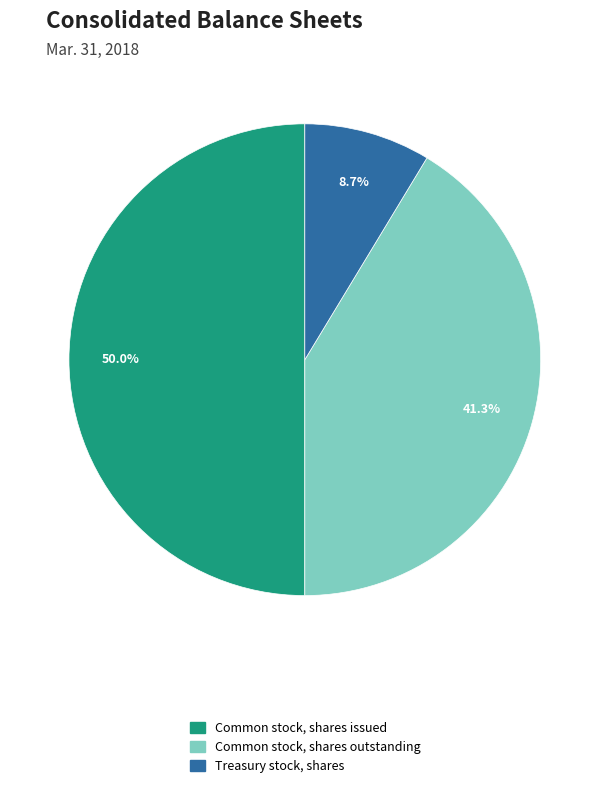

Rank the categories by value from highest to lowest.

Common stock, shares issued, Common stock, shares outstanding, Treasury stock, shares